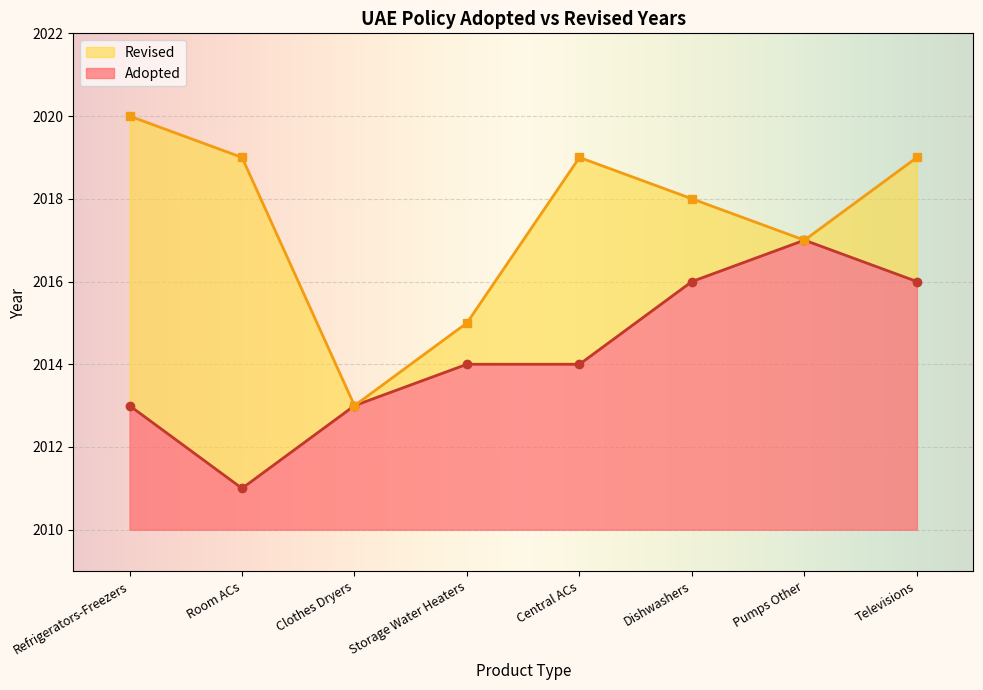

What is the sum of the values at Televisions and Dishwashers?

4032